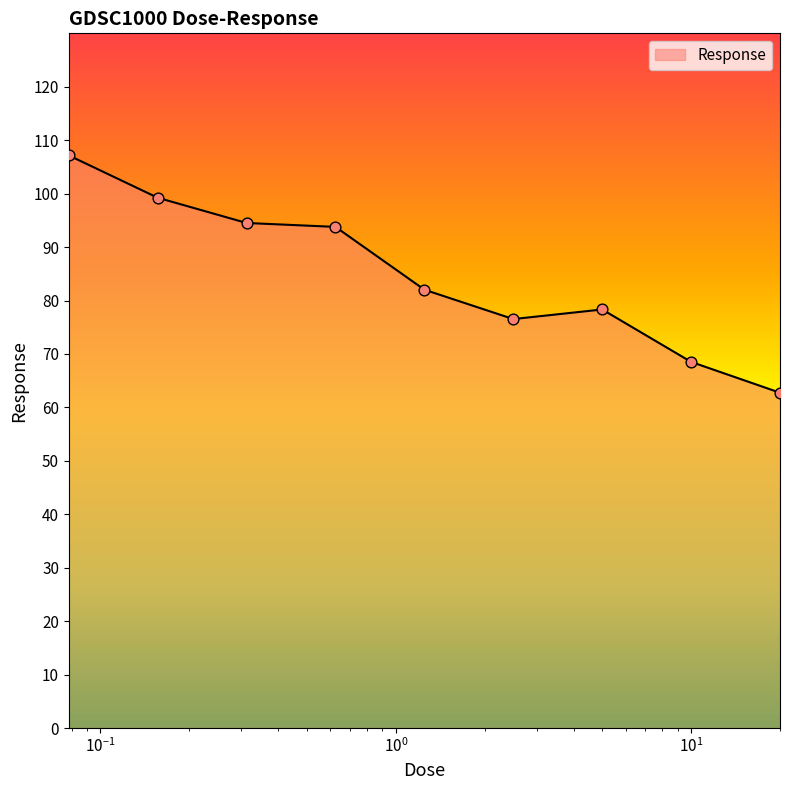

What is the maximum value shown in the chart?

107.2